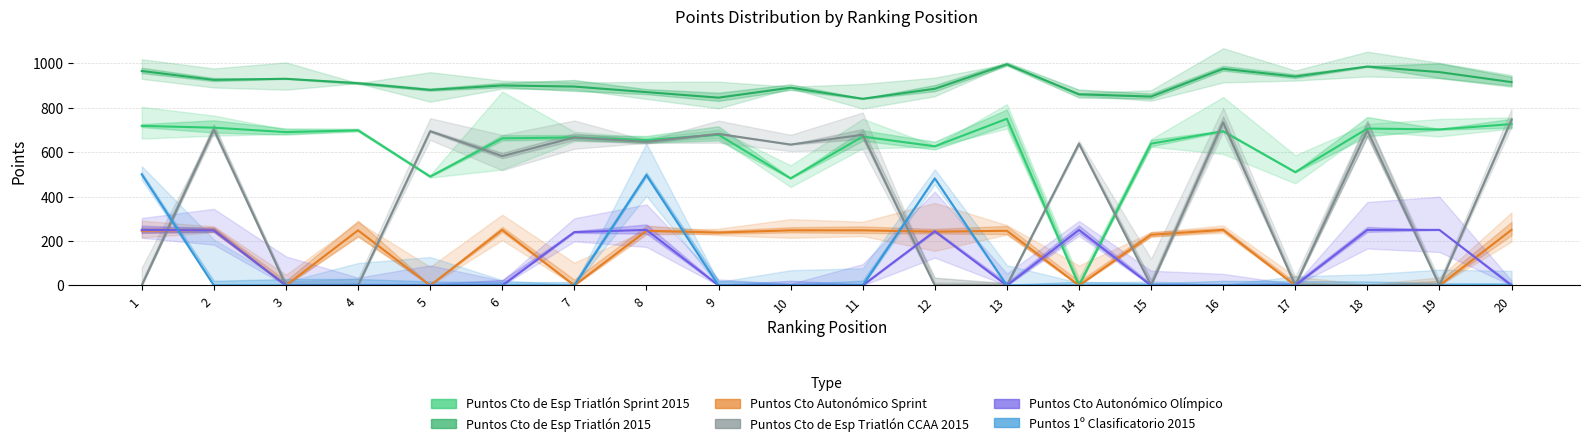

The value of Puntos Cto de Esp Triatlón CCAA 2015 at 5 is 967. True or false?

False